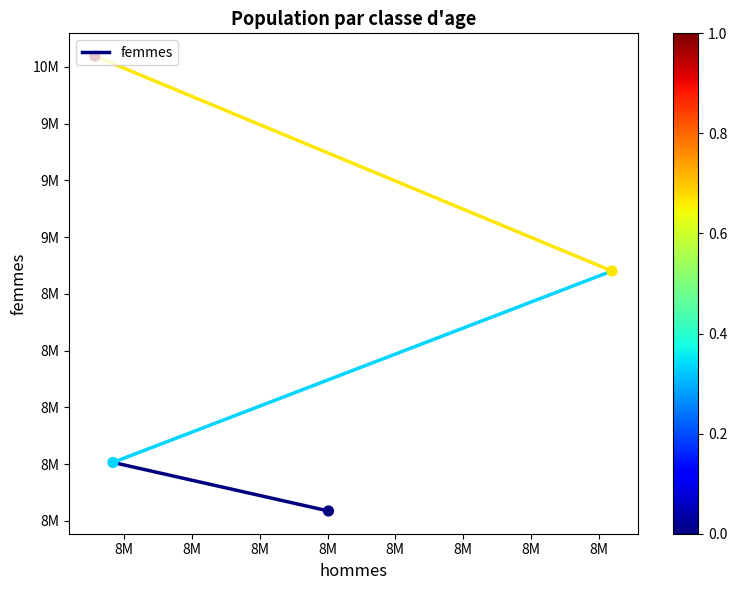

Between 8M and 8M, which is larger?

8M